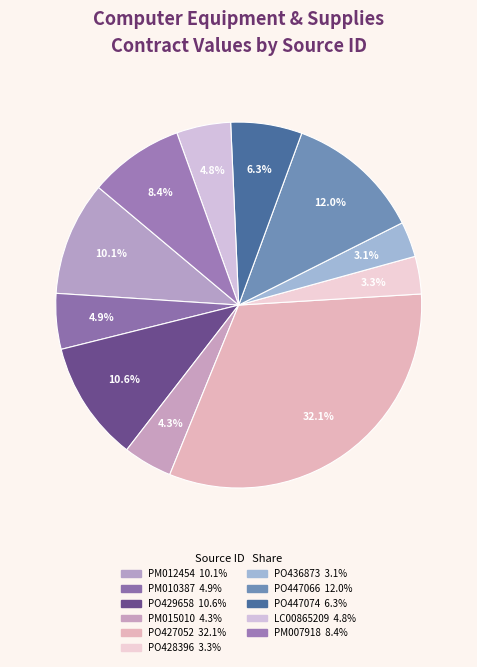

What is the total percentage of PM012454 and PO436873?

13.2%